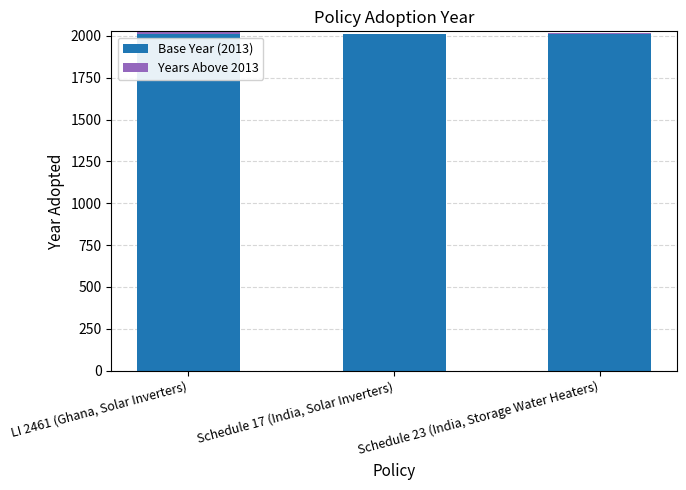

Is it true that Base Year (2013) equals 868 at LI 2461 (Ghana, Solar Inverters)?

False